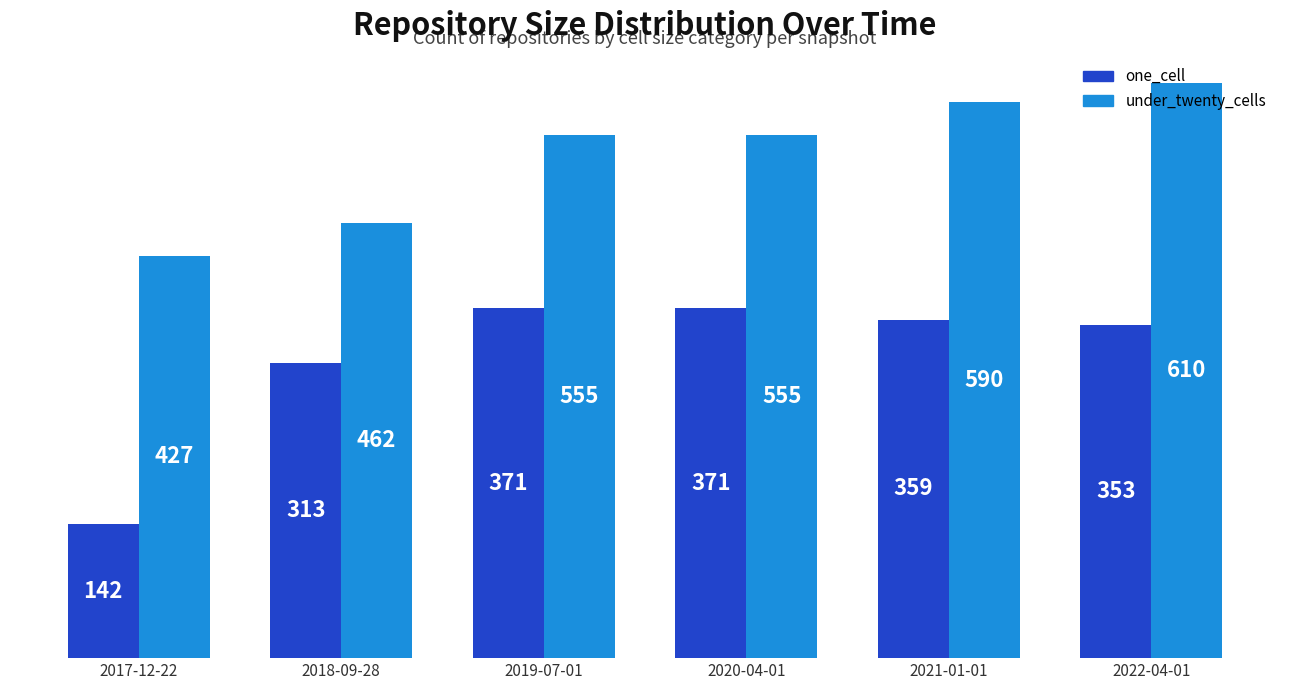

True or false: one_cell has a value of 371 at 2019-07-01.

True